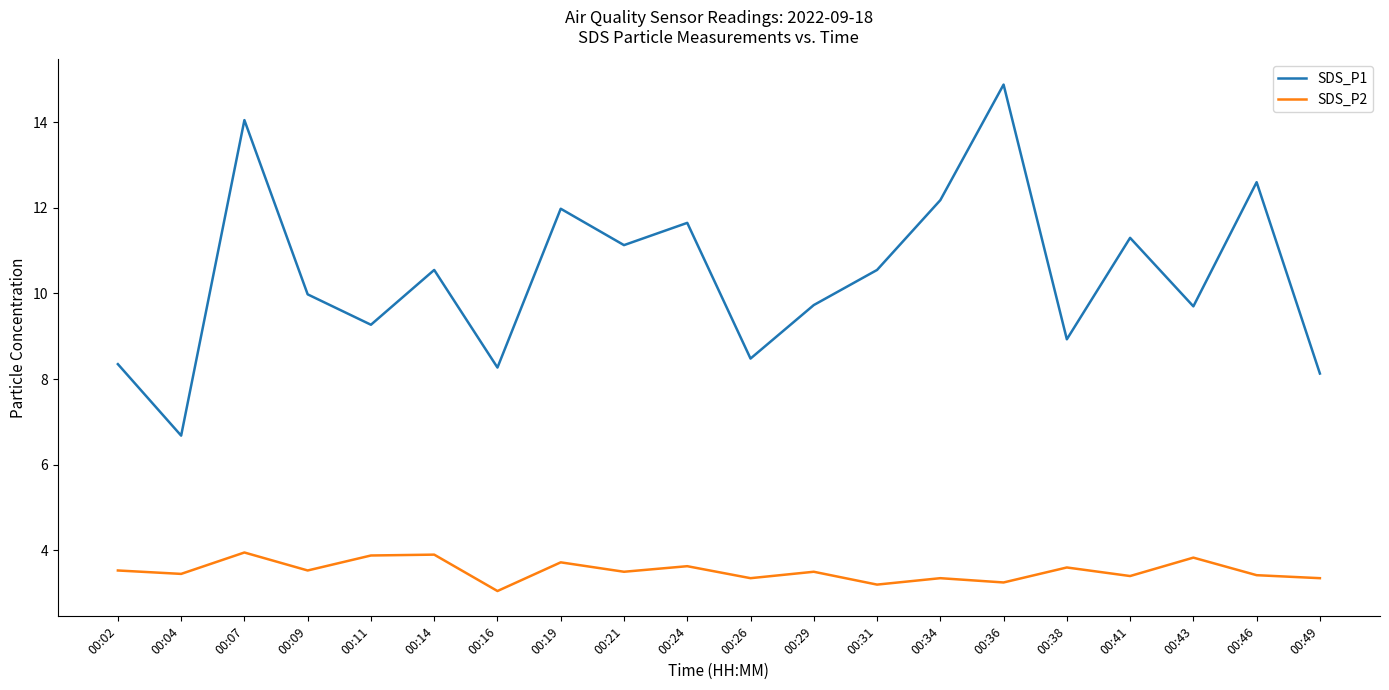

At which category does SDS_P1 reach its first local peak?

00:07